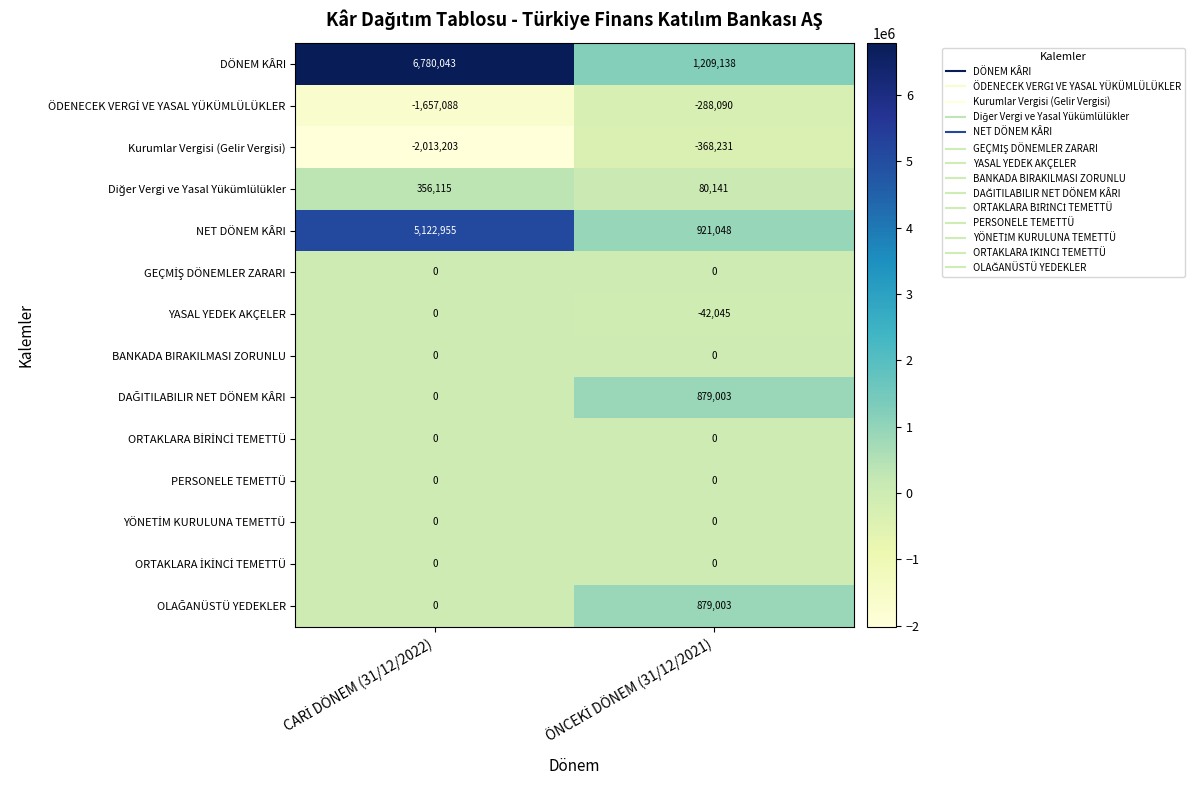

What is the smallest value displayed?

-2013203